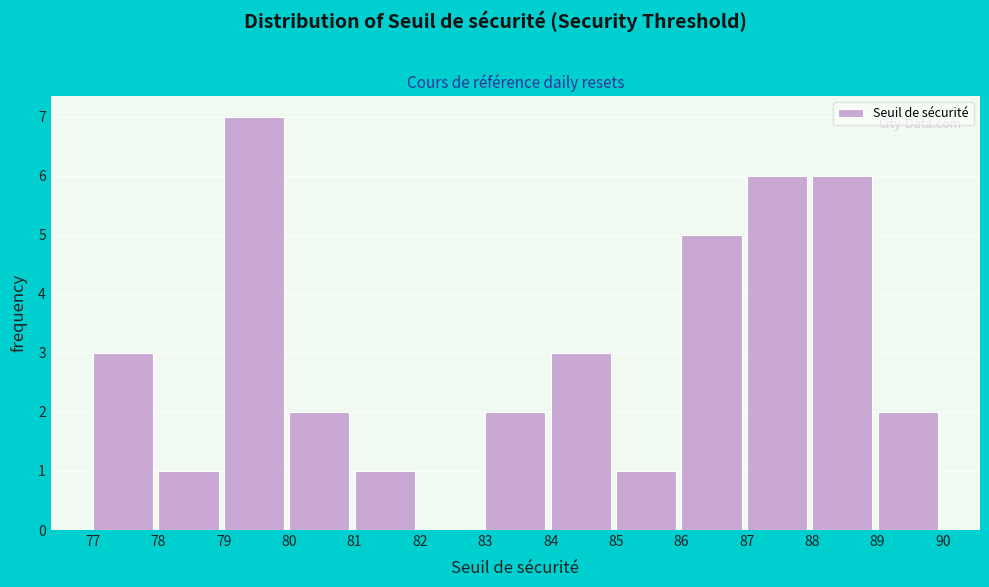

What is the height of the bar covering 85 to 86 on the x-axis? The values are not printed on the chart, so give them approximately, as read against the axis.

1